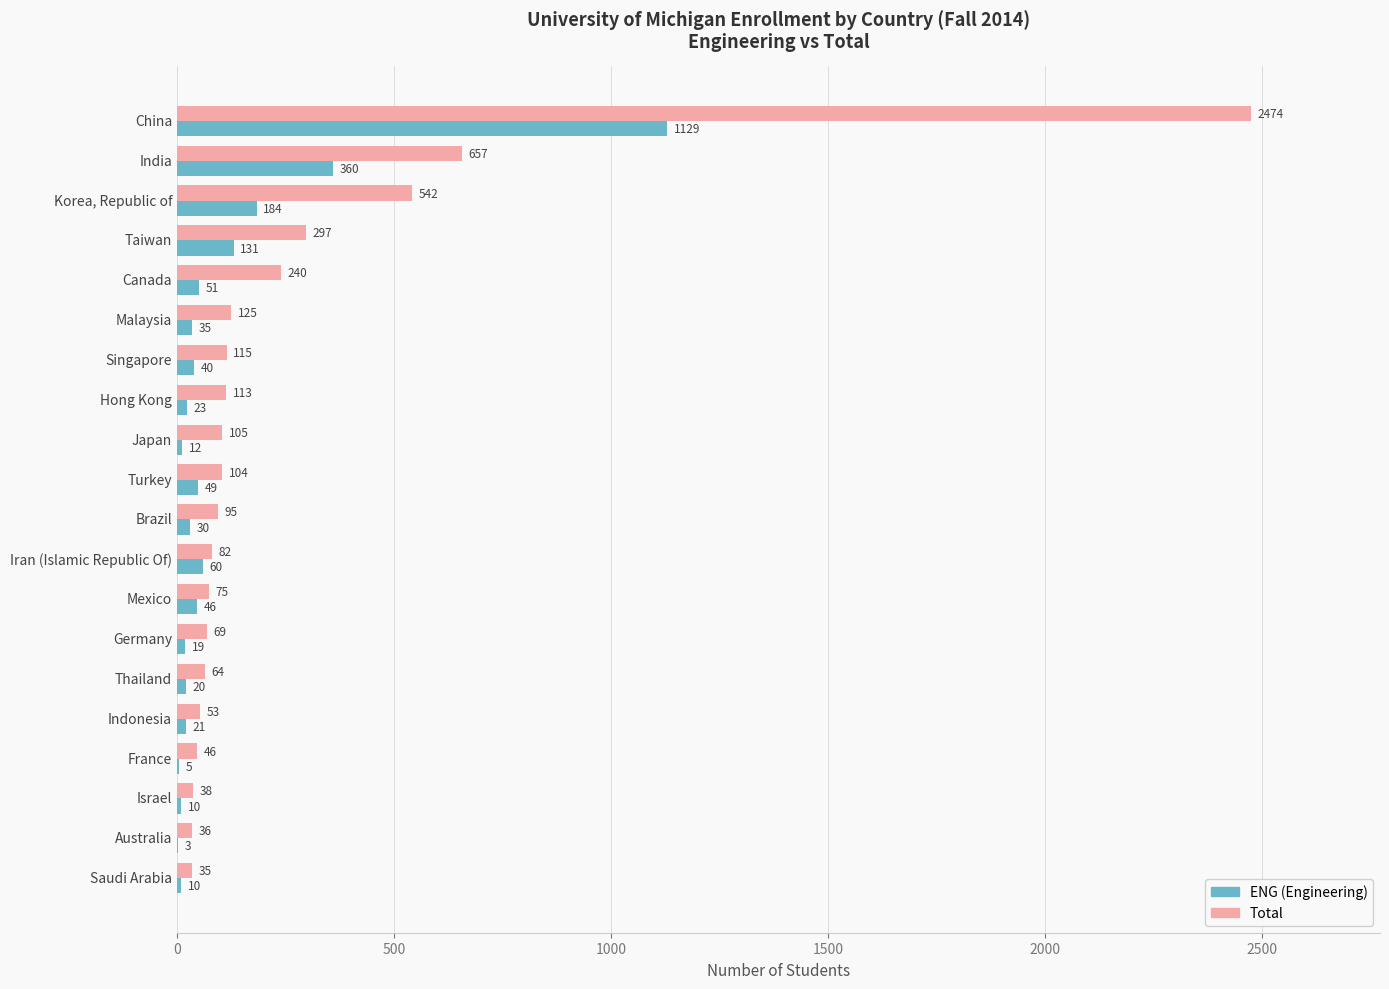

Count the number of categories in the chart.

20